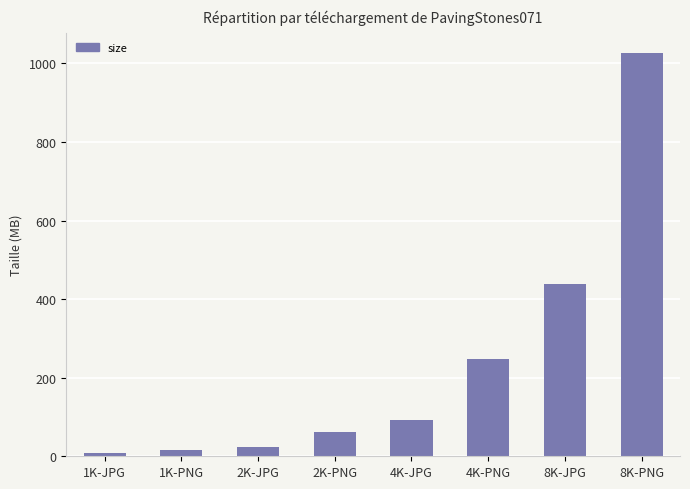

Between 4K-PNG and 4K-JPG, which is larger?

4K-PNG